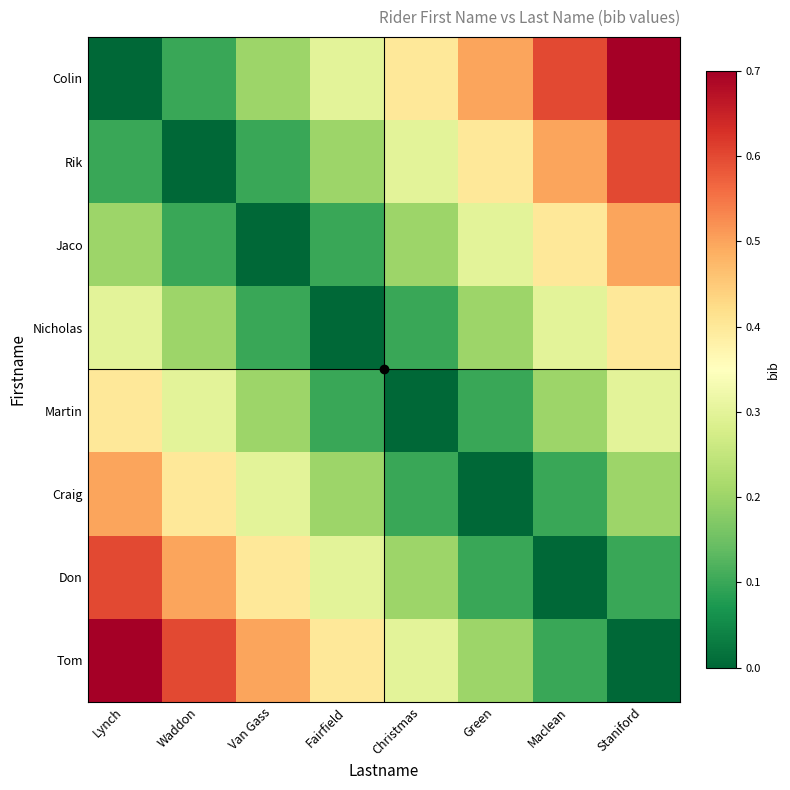

List the series in order of their peak value, highest first.

Colin, Tom, Rik, Don, Jaco, Craig, Nicholas, Martin